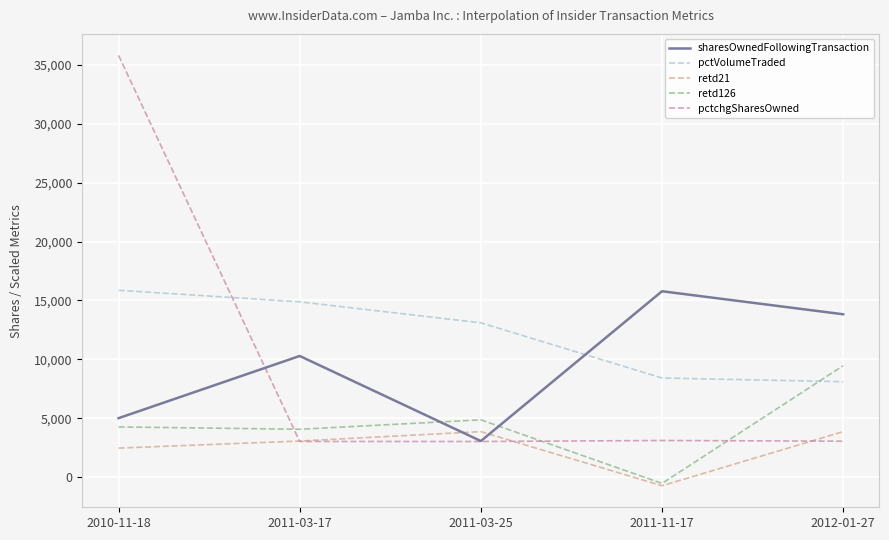

What is the total value across all series at 2010-11-18?

63405